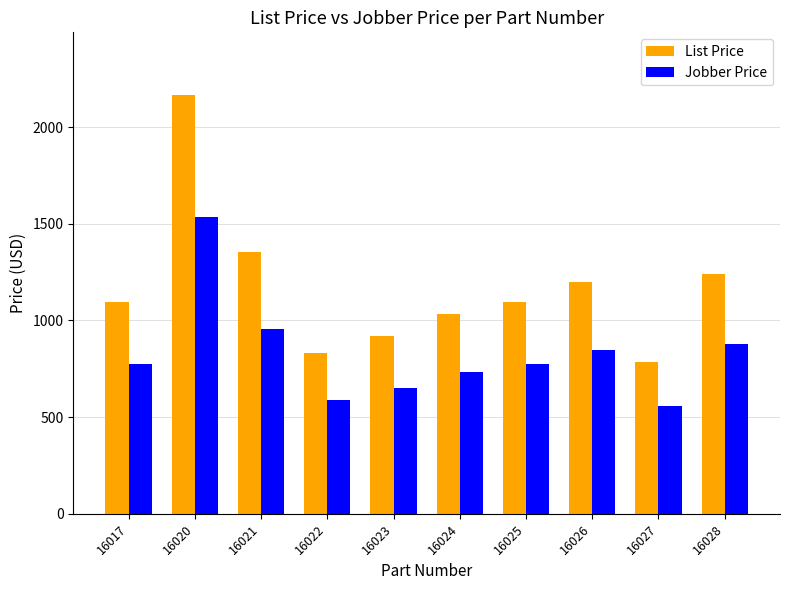

What is the minimum value shown in the chart?

555.2